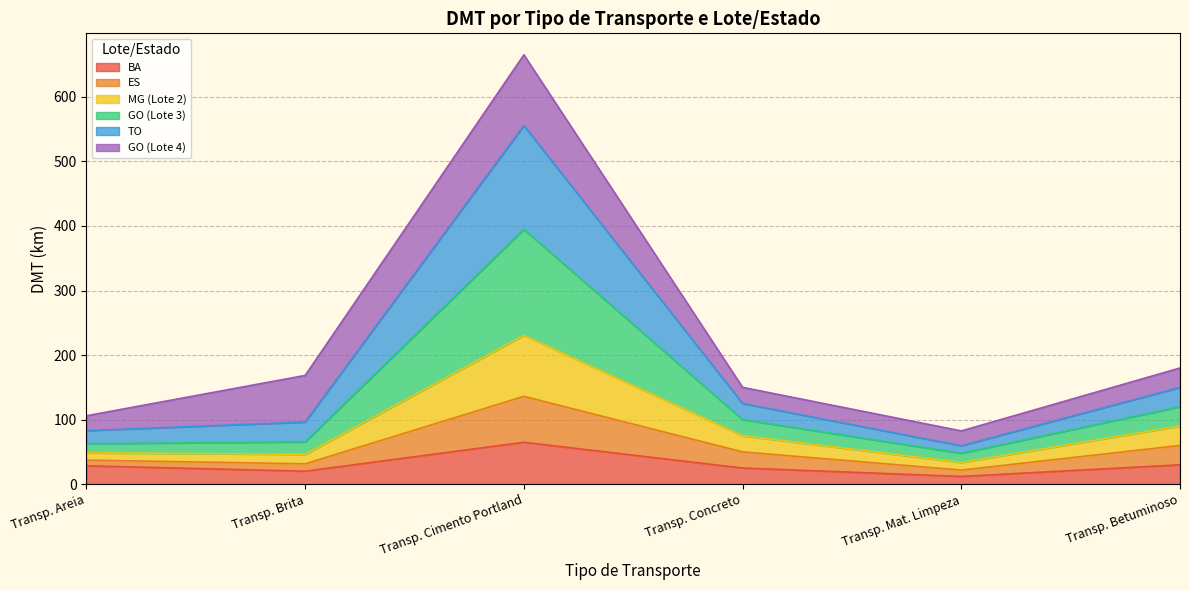

At which category is the sum across all series the highest?

Transp. Cimento Portland